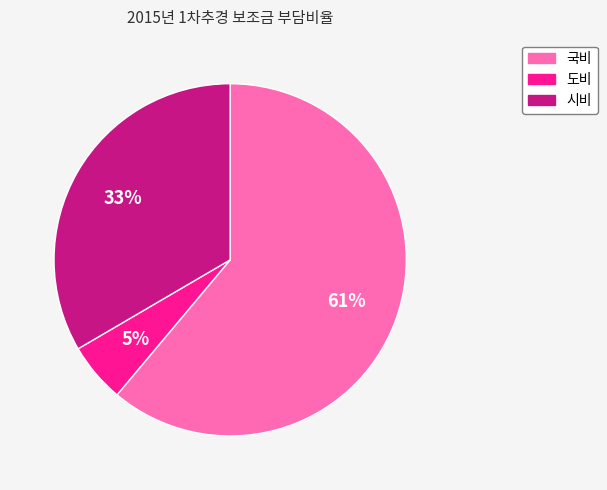

Is it true that 시비 is 44% of the pie?

False